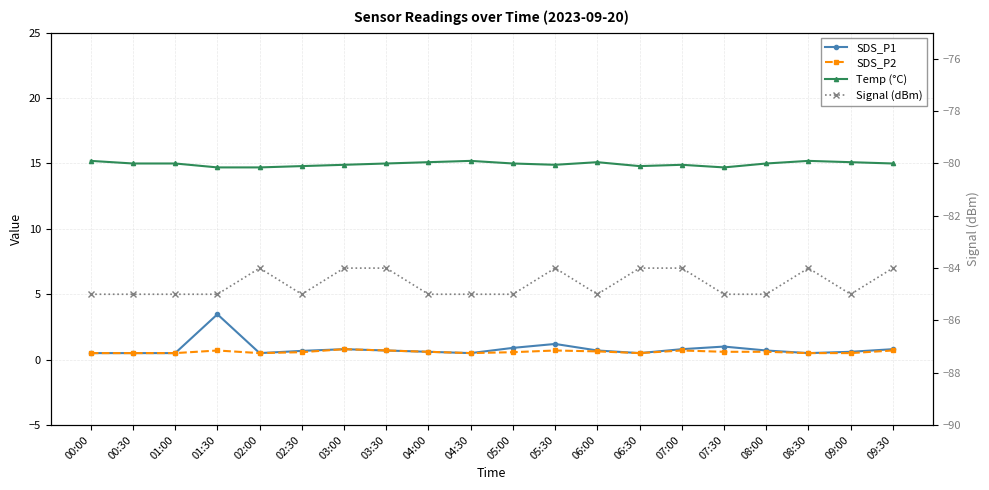

What is the approximate value of Signal (dBm) at 06:00?

-85.0